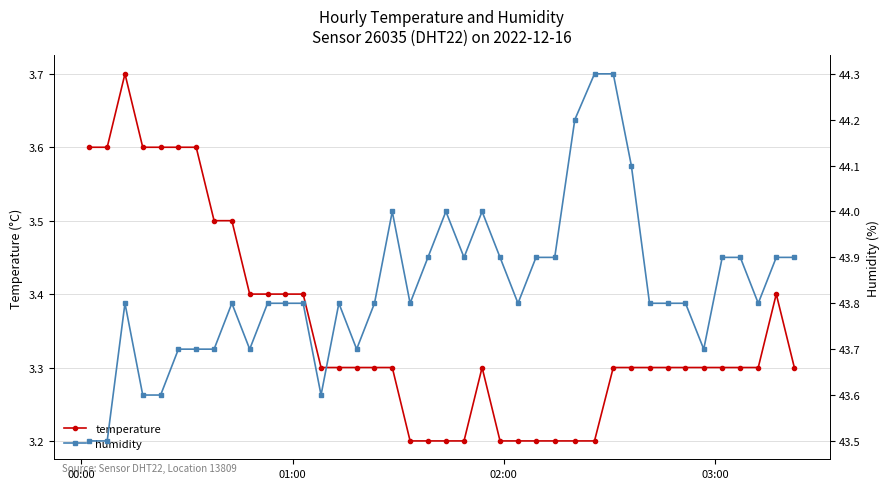

What is the minimum value for humidity?

43.5